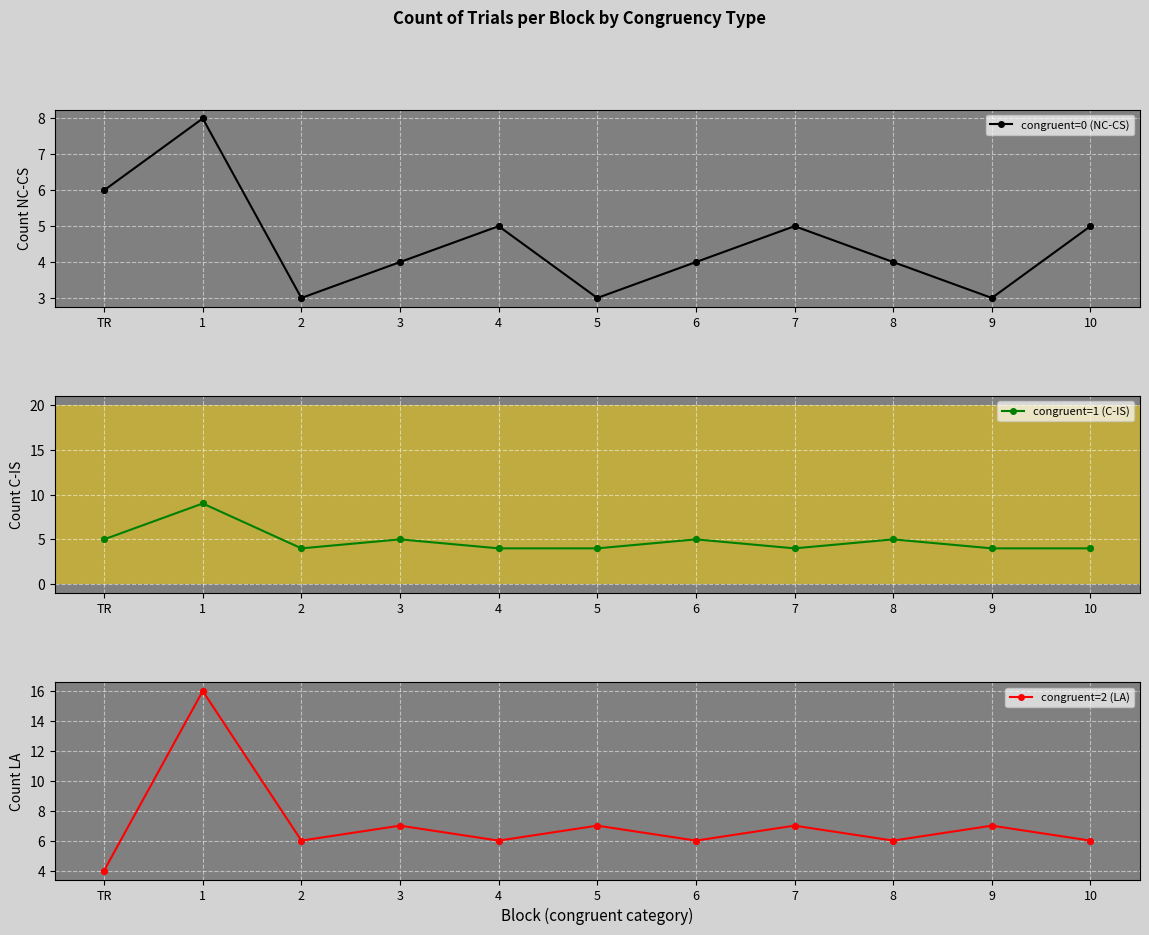

Which series has the largest total across all categories?

congruent=2 (LA)